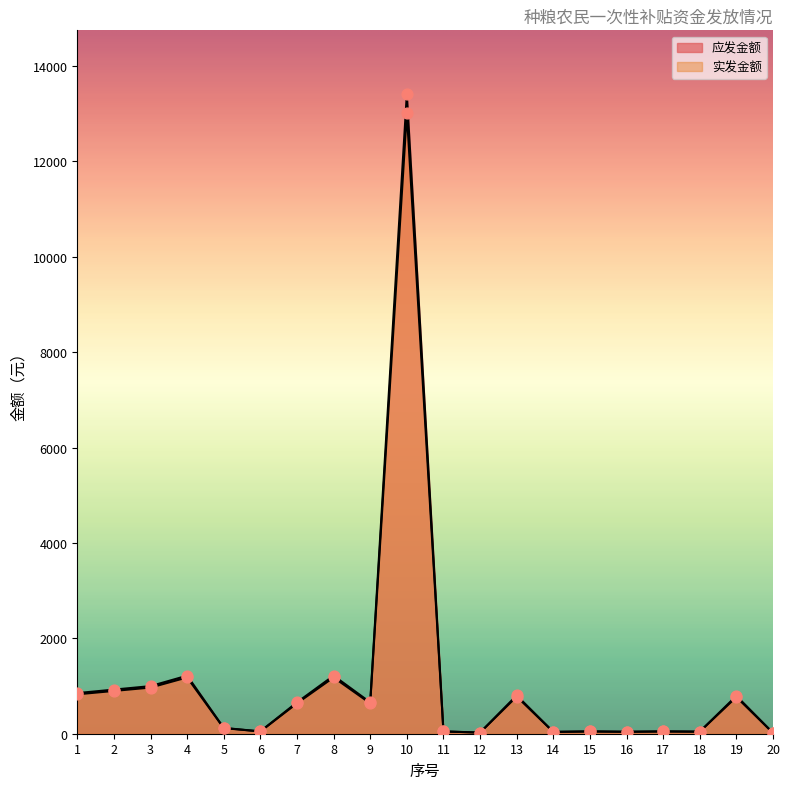

Which series reaches the maximum Y coordinate?

应发金额